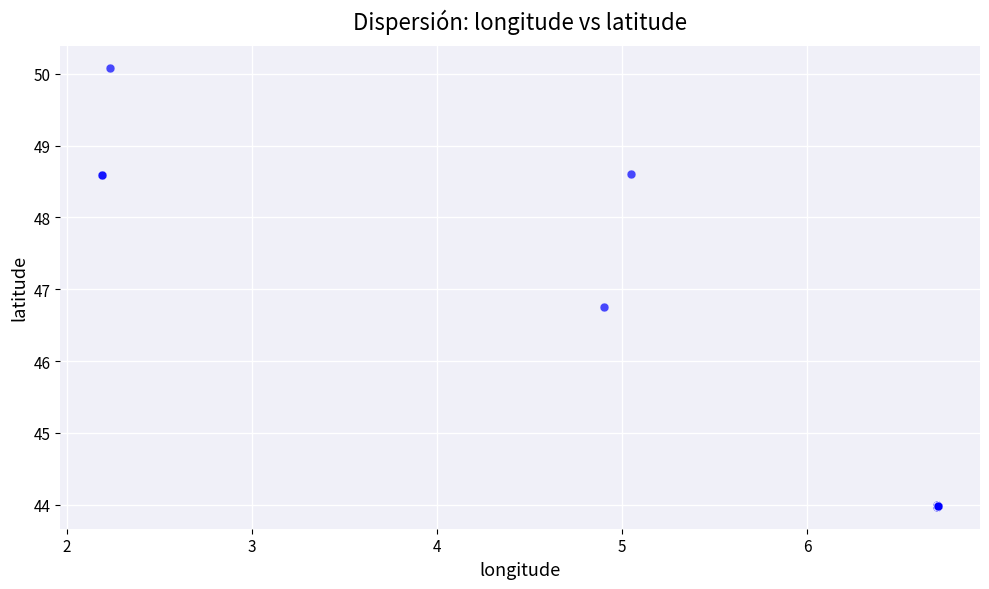

What Y value in the scatter plot is closest to 47?

46.7